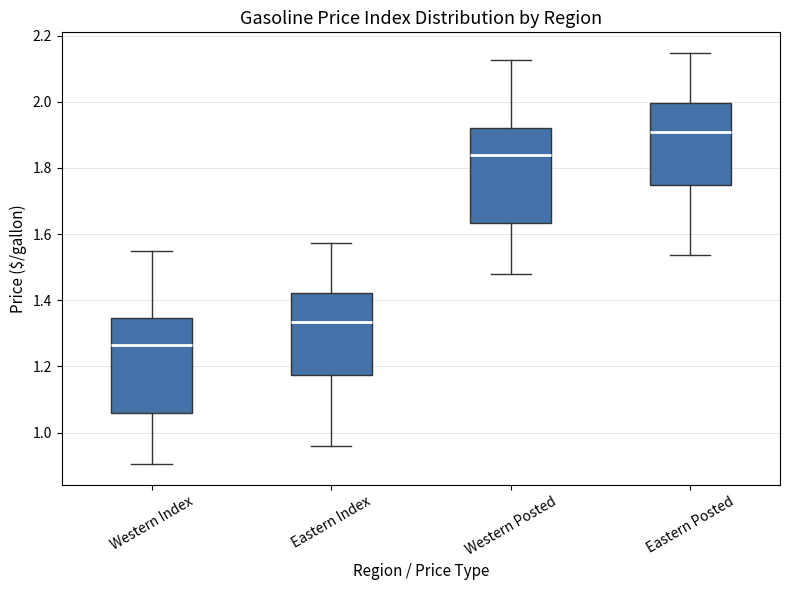

Where does the lower whisker of the box for Eastern Index end on the y-axis? The values are not printed on the chart, so give them approximately, as read against the axis.

0.96